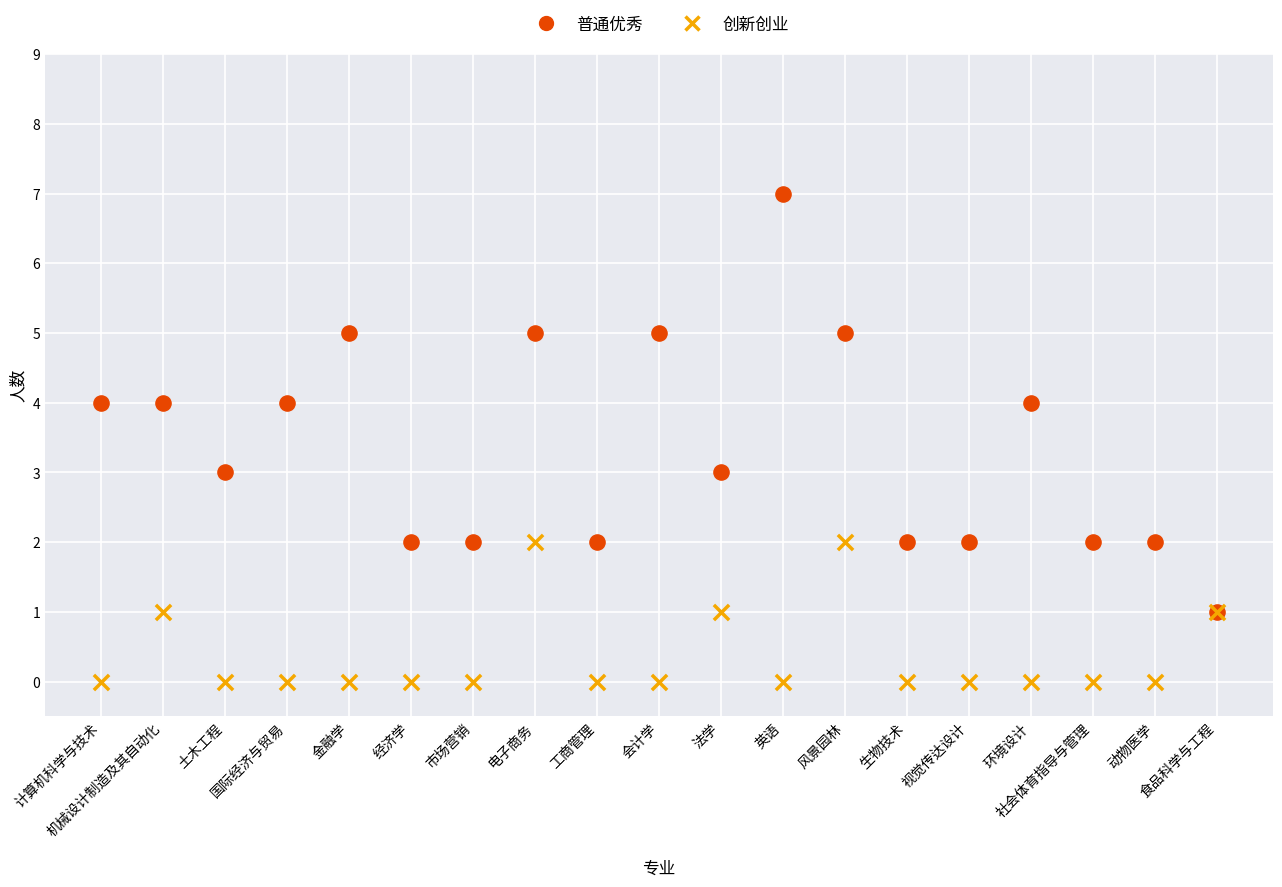

What are all the series names shown in the legend?

普通优秀, 创新创业